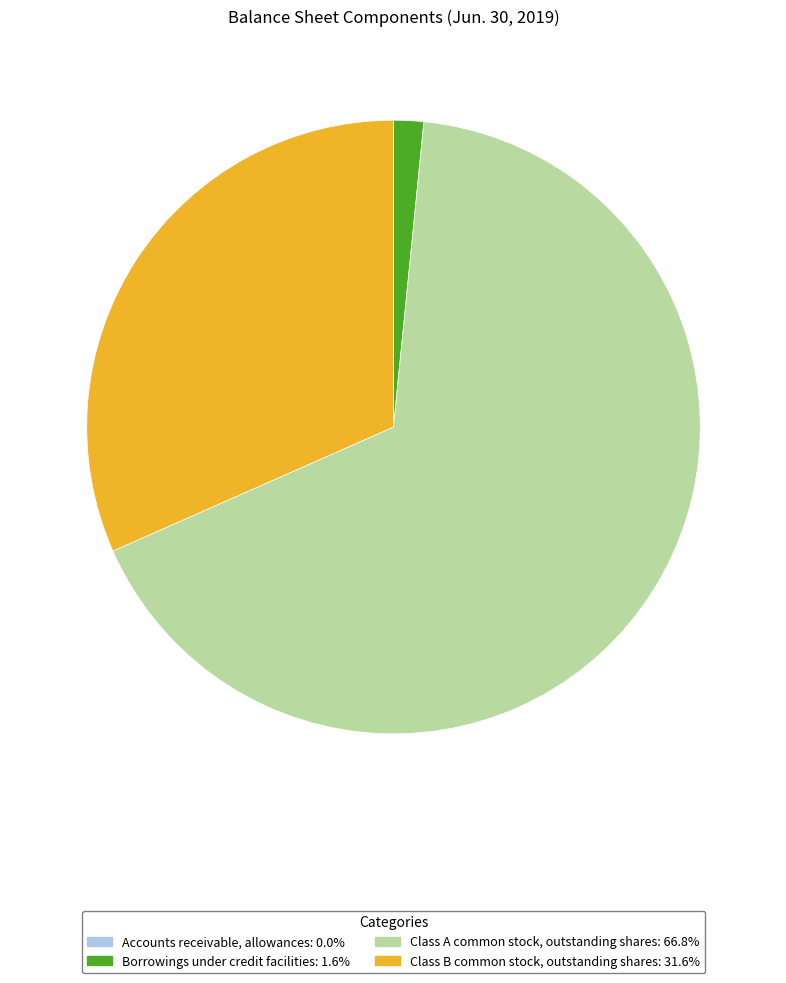

Which category has the biggest portion of the pie?

Class A common stock, outstanding shares